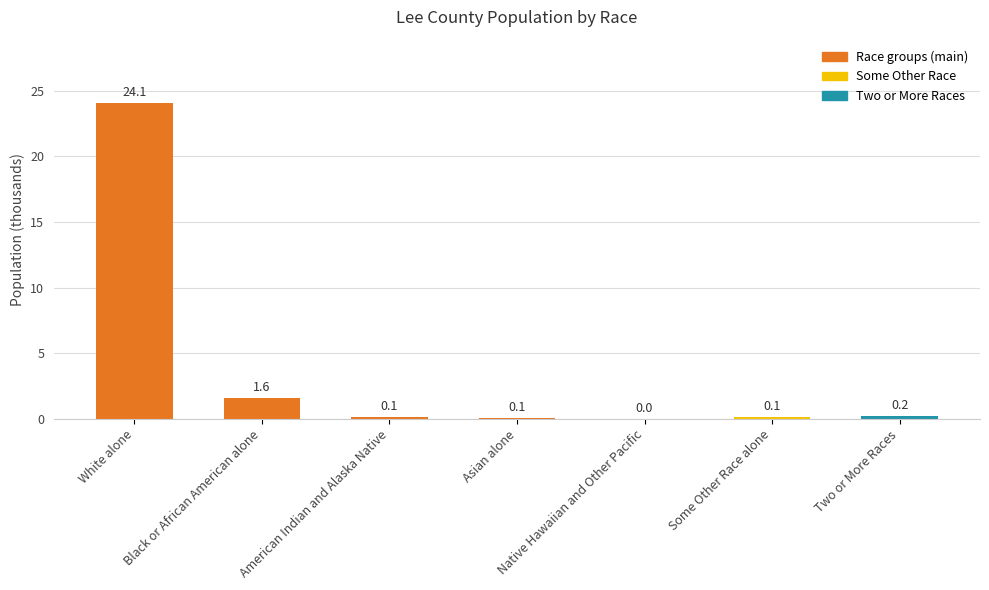

What is the change in value from White alone to American Indian and Alaska Native?

-24.0